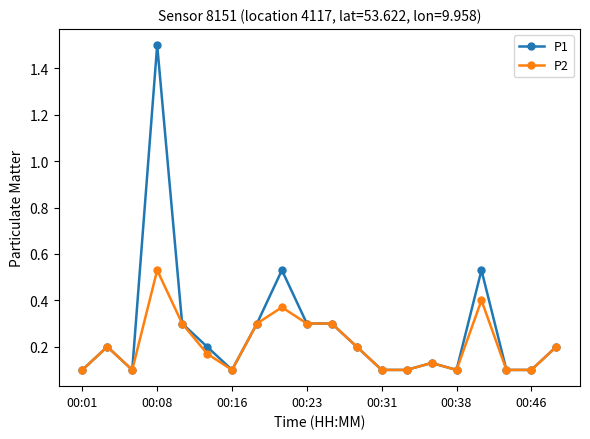

List the series in order of their peak value, lowest first.

P2, P1